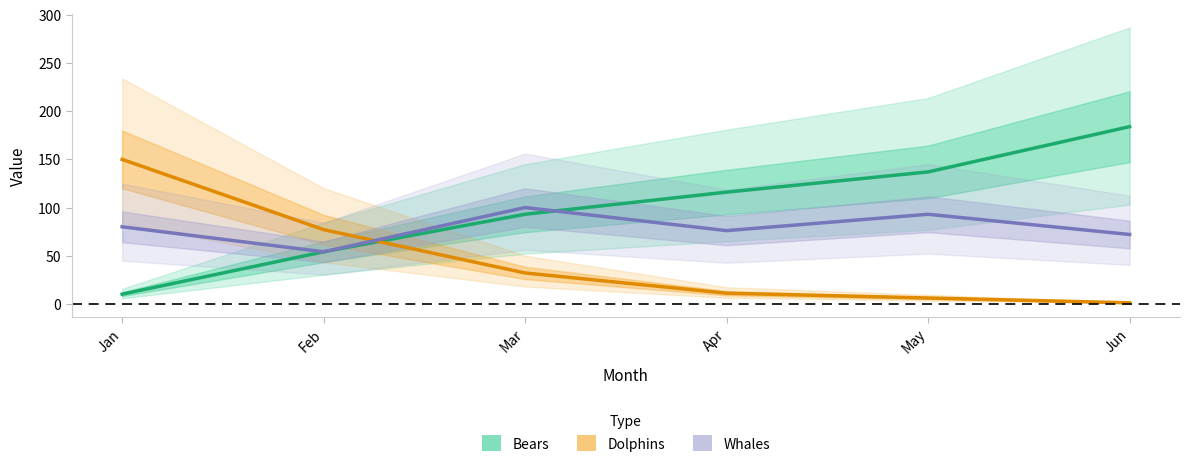

List the series in order of their overall mean, lowest first.

Dolphins, Whales, Bears